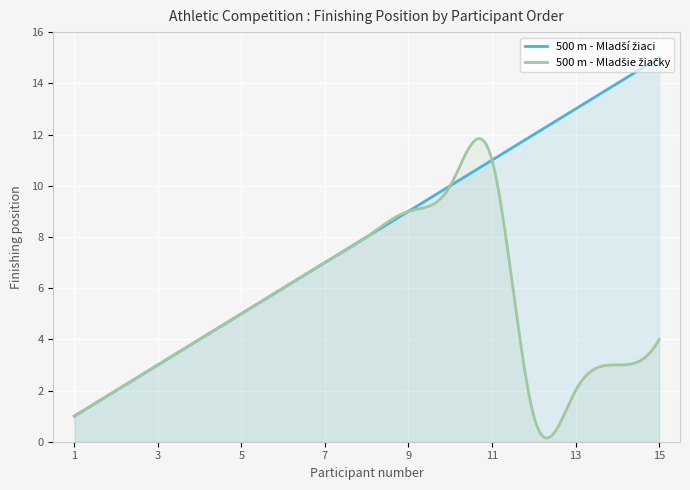

Where does the 500 m - Mladšie žiačky series first go above 4?

5